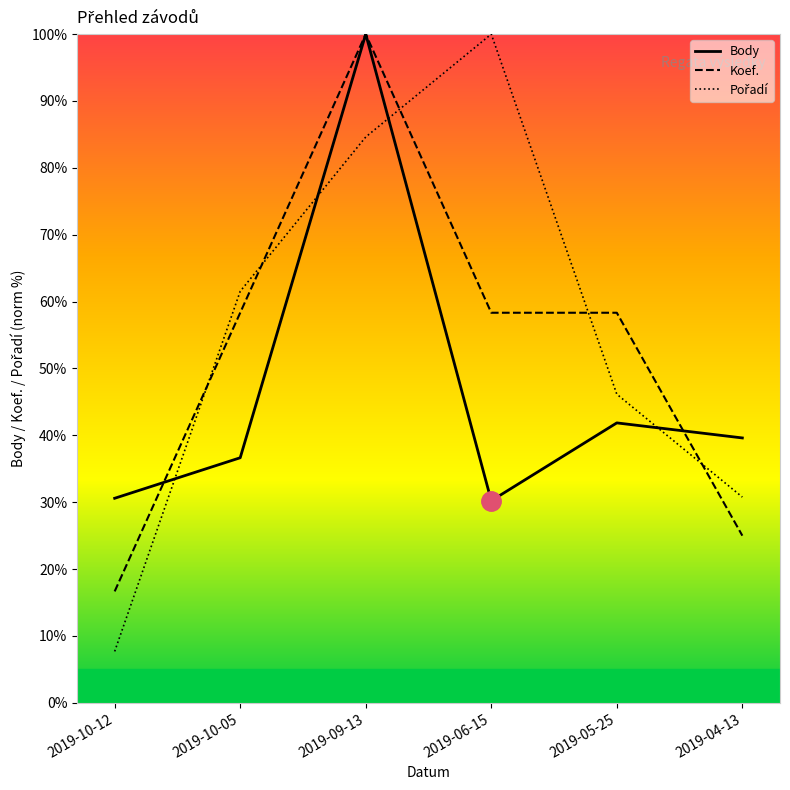

What position from the left is 2019-10-05?

2